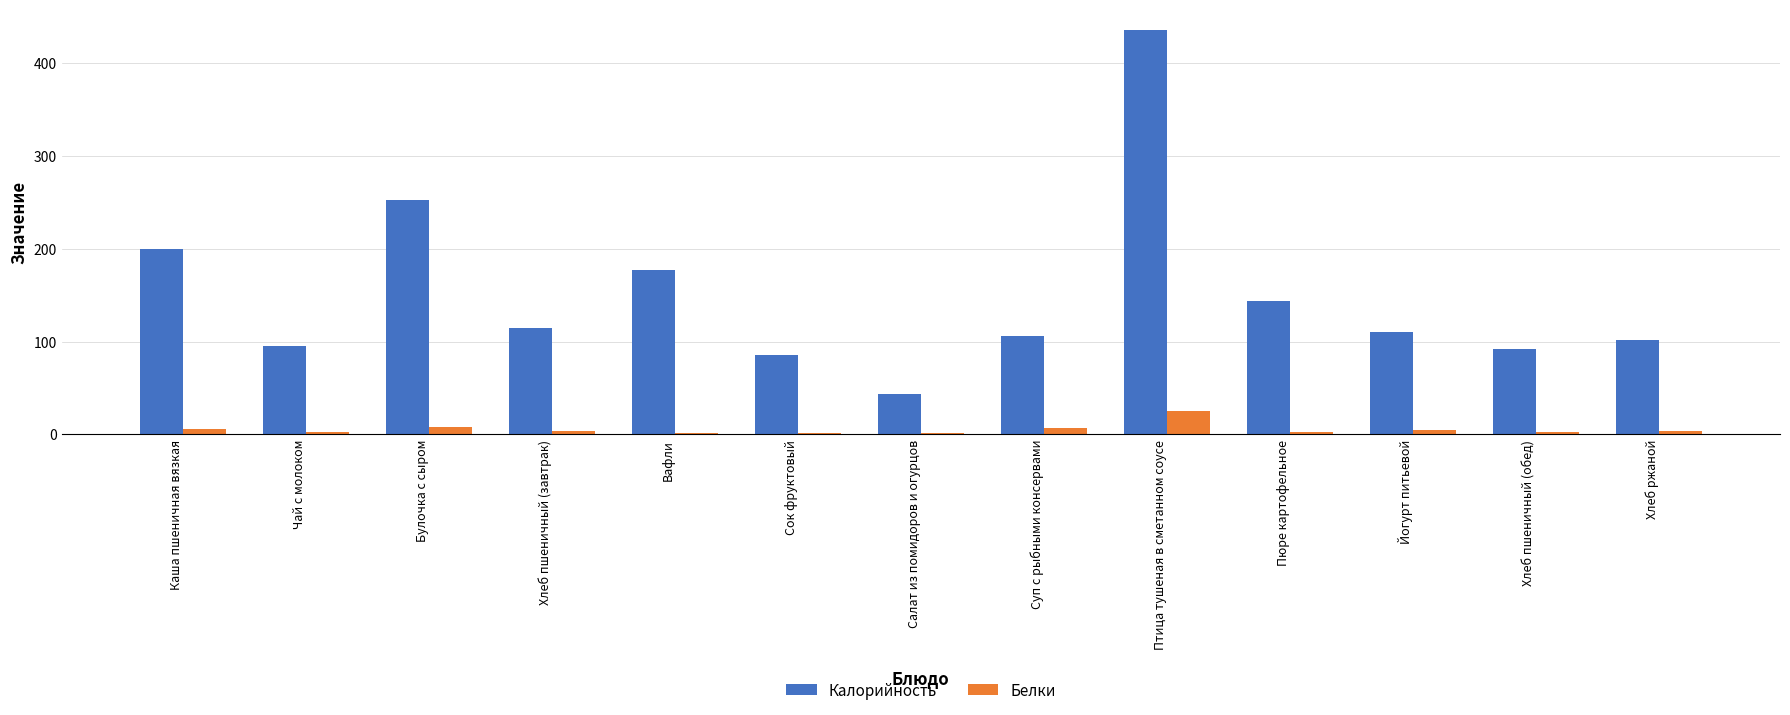

True or false: Калорийность has a value of 115.0 at Хлеб пшеничный (завтрак).

True